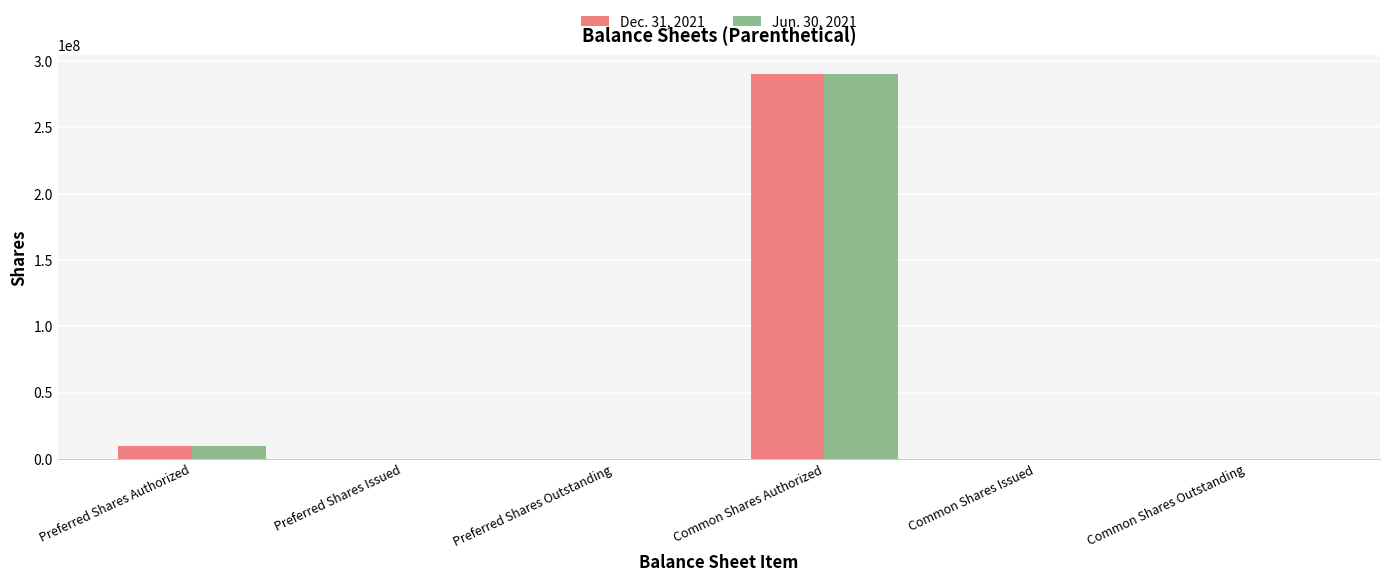

The Jun. 30, 2021 series shows 0 at Preferred Shares Outstanding. True or false?

True